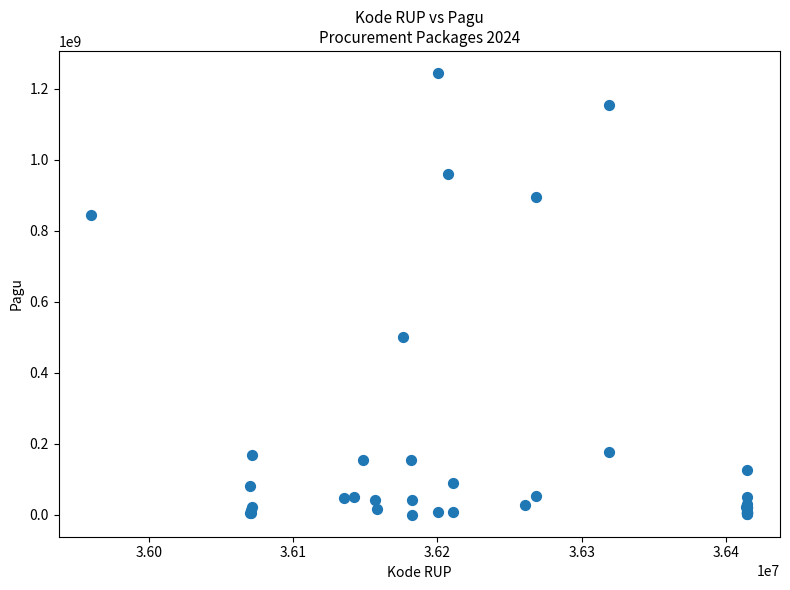

What Y value in the scatter plot is closest to 622840000?

499932000